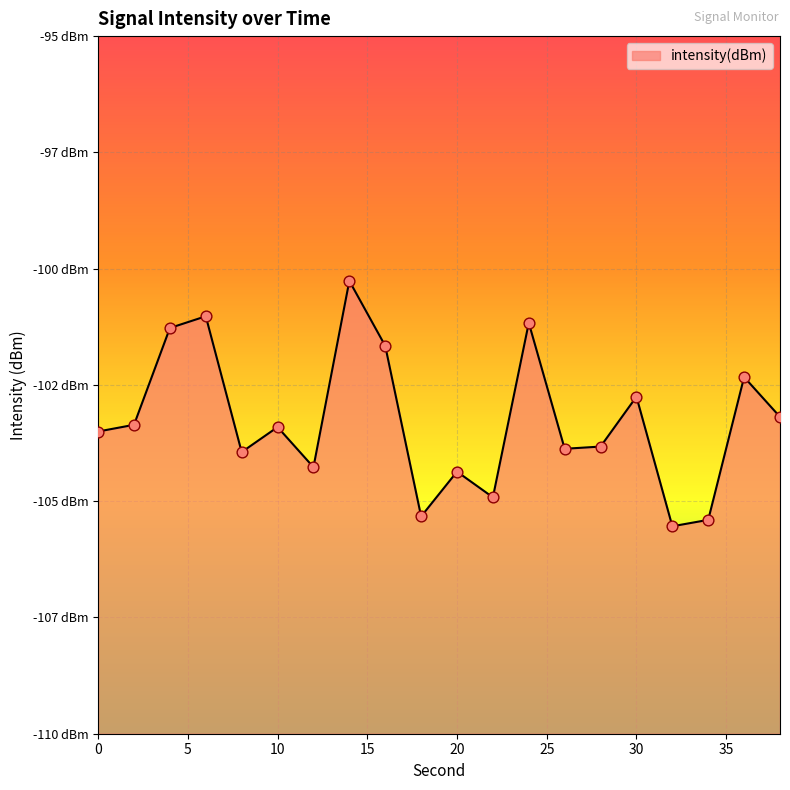

Between 30 and 36, which is larger?

36